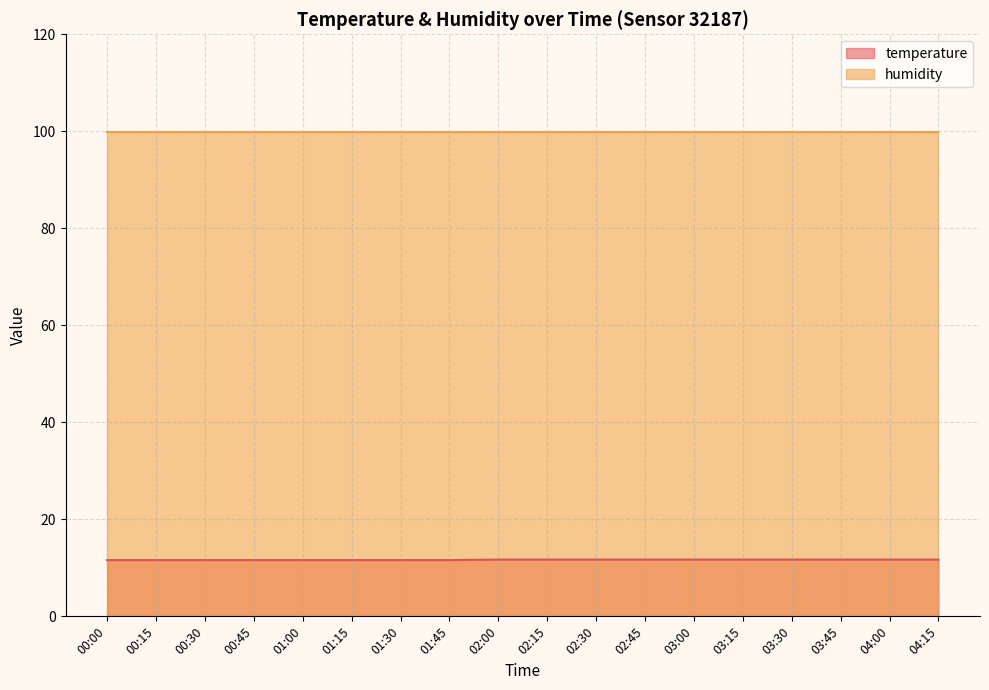

What is the average value?

11.7